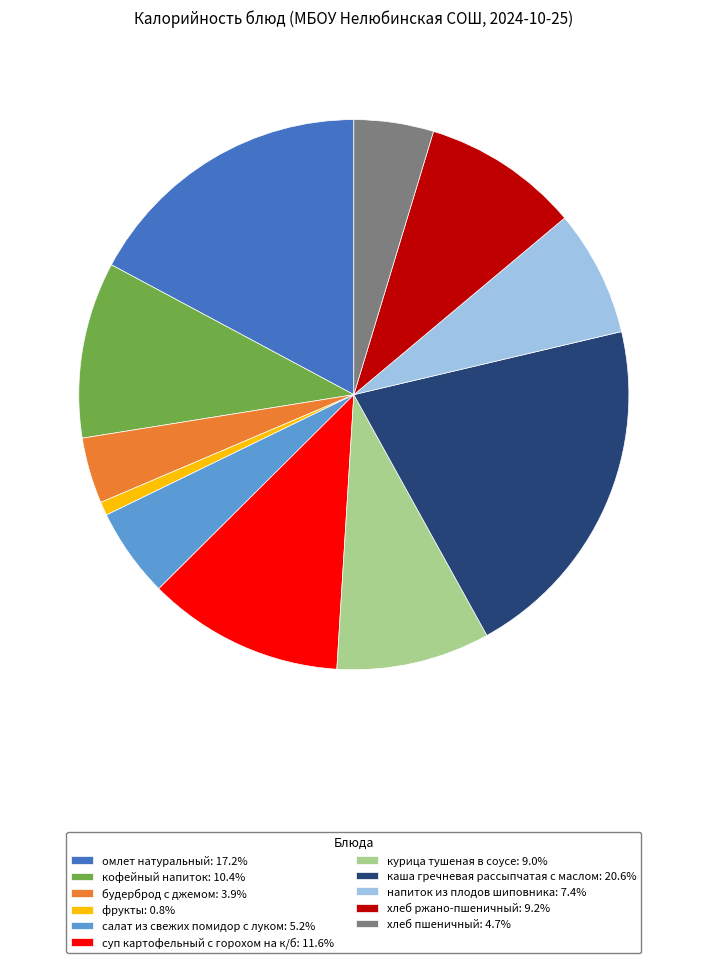

Is there any slice that represents more than half of the pie?

No